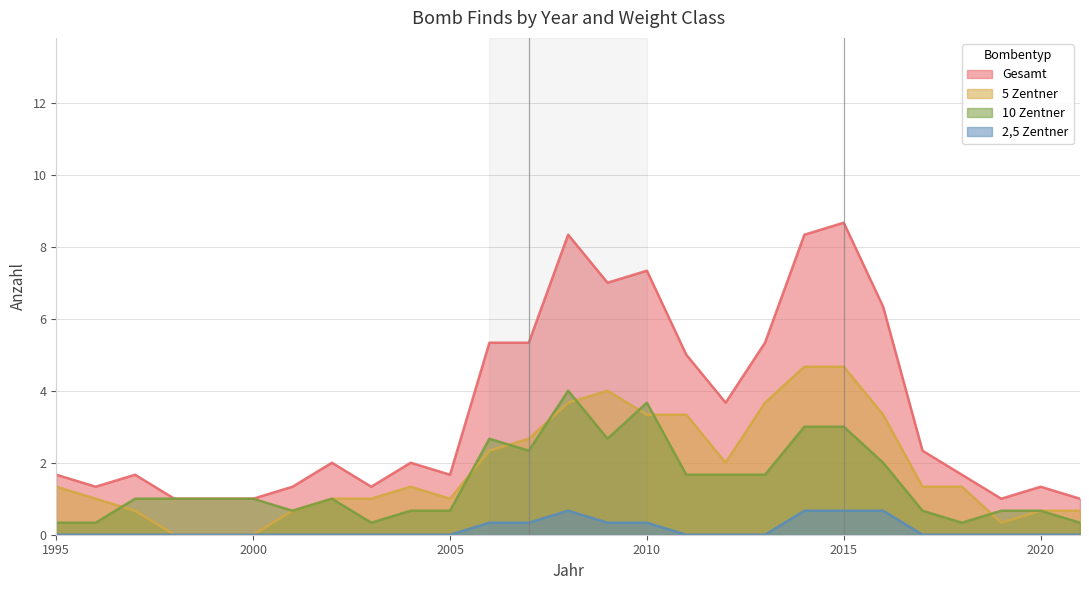

True or false: Gesamt has more than 0 interior local peaks.

True